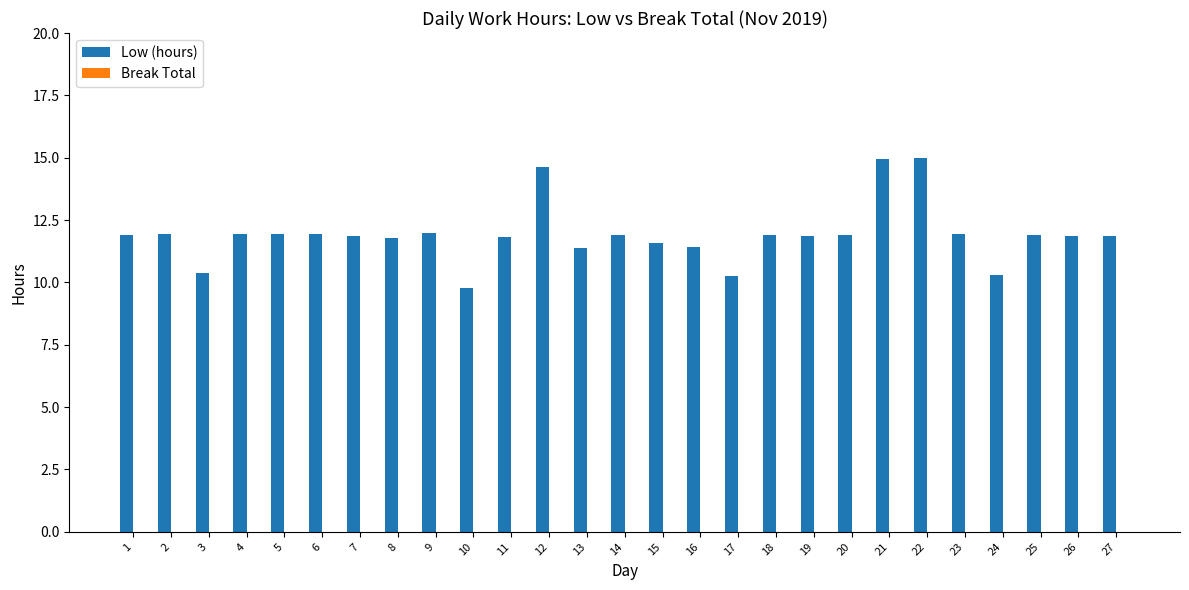

The chart shows a value of 11.9 at 1. True or false?

True